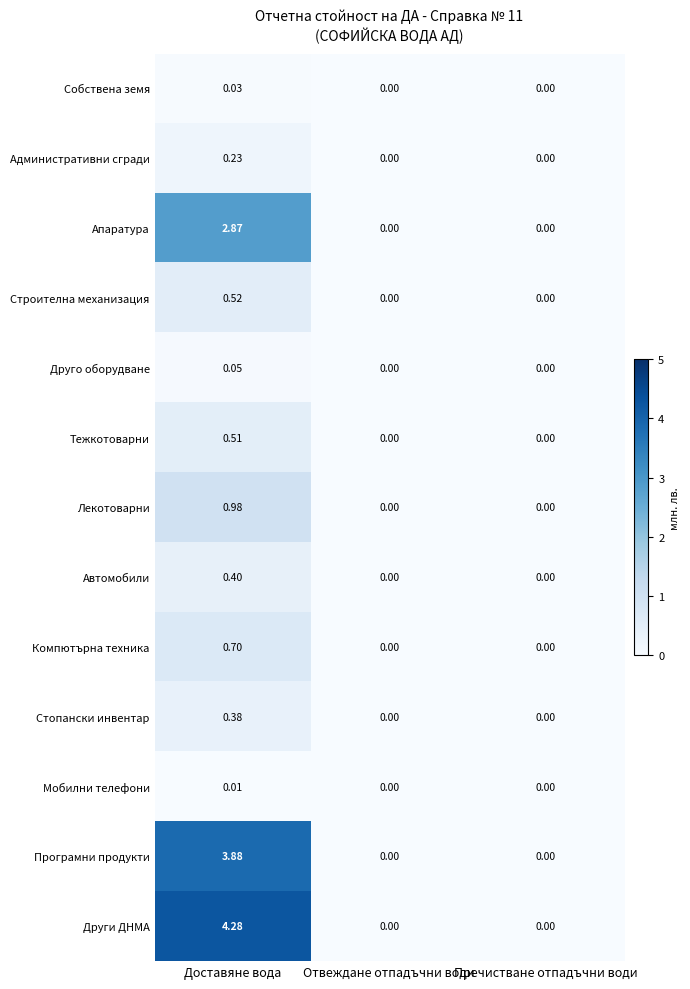

Which series has the largest range (max minus min)?

Други ДНМА